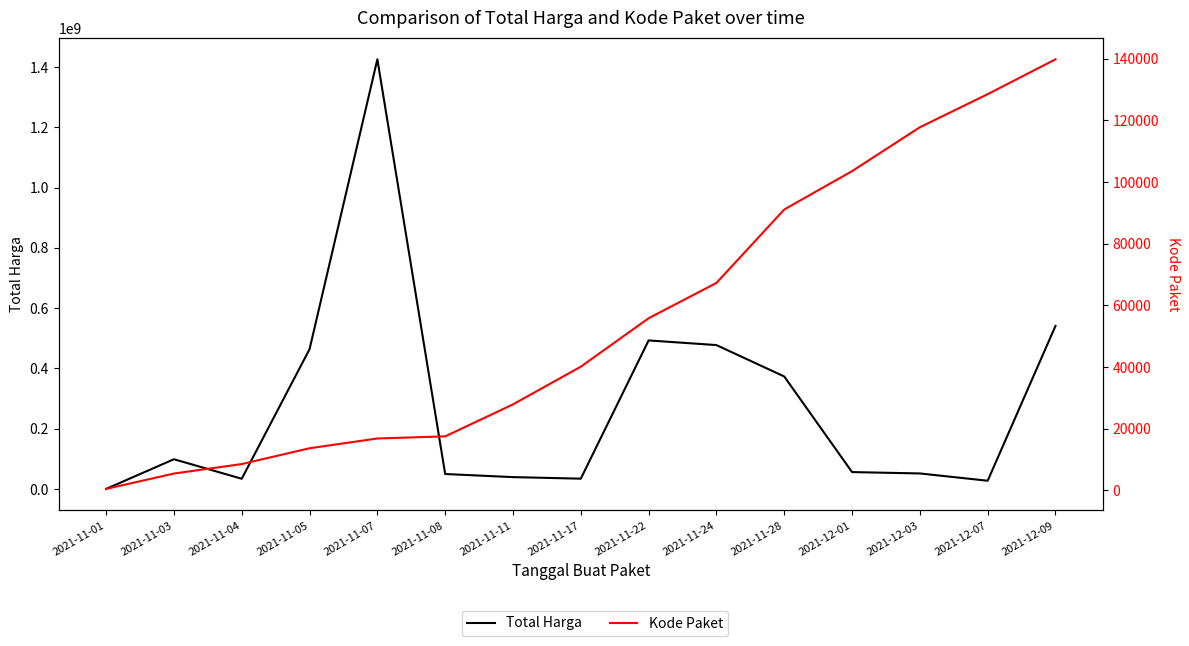

What is the sum of all Total Harga values?

4166679010